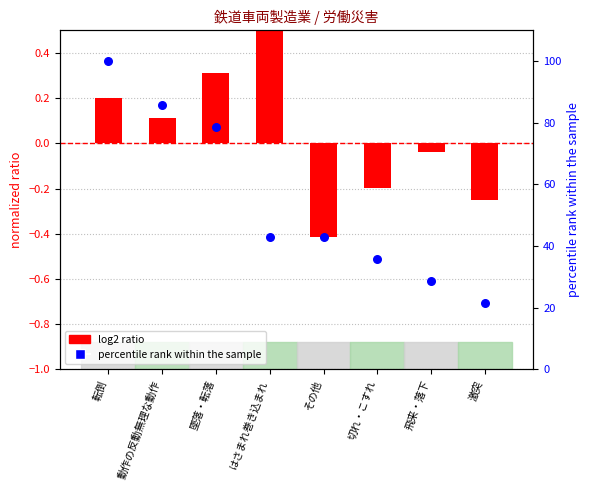

At which category is the sum across all series the highest?

転倒